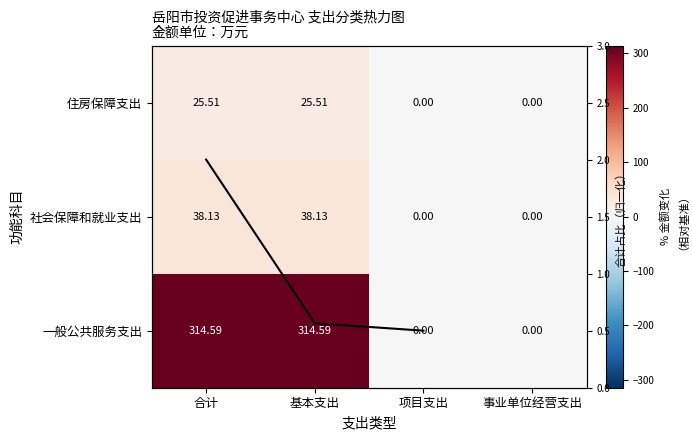

Is it true that 住房保障支出 equals 43.0 at 合计?

False